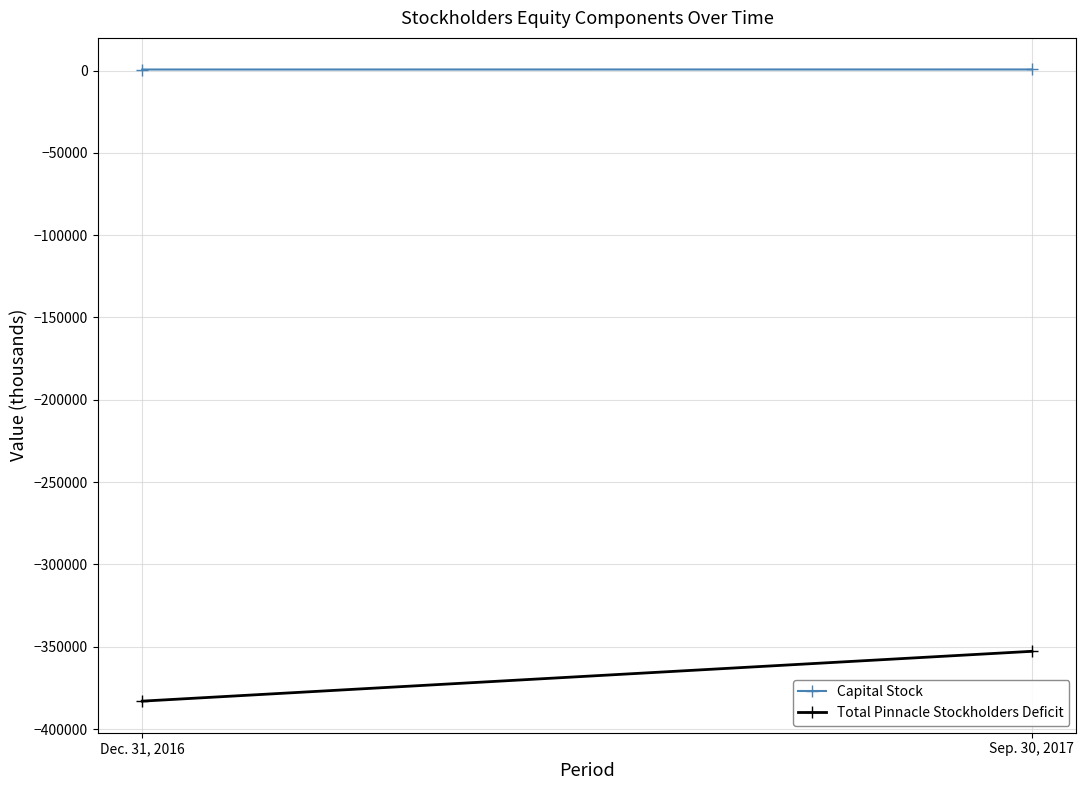

Reading right to left, extract all data points from this chart.

Capital Stock: Sep. 30, 2017=644	Dec. 31, 2016=620
Total Pinnacle Stockholders Deficit: Sep. 30, 2017=-352795	Dec. 31, 2016=-383065